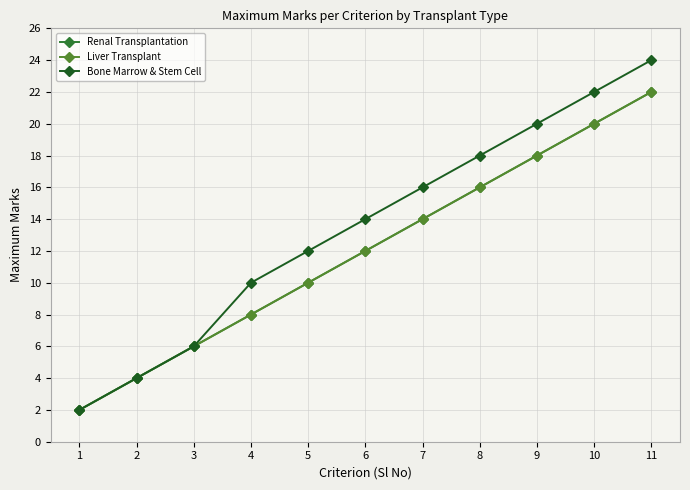

What is the approximate value of Liver Transplant at 8?

16